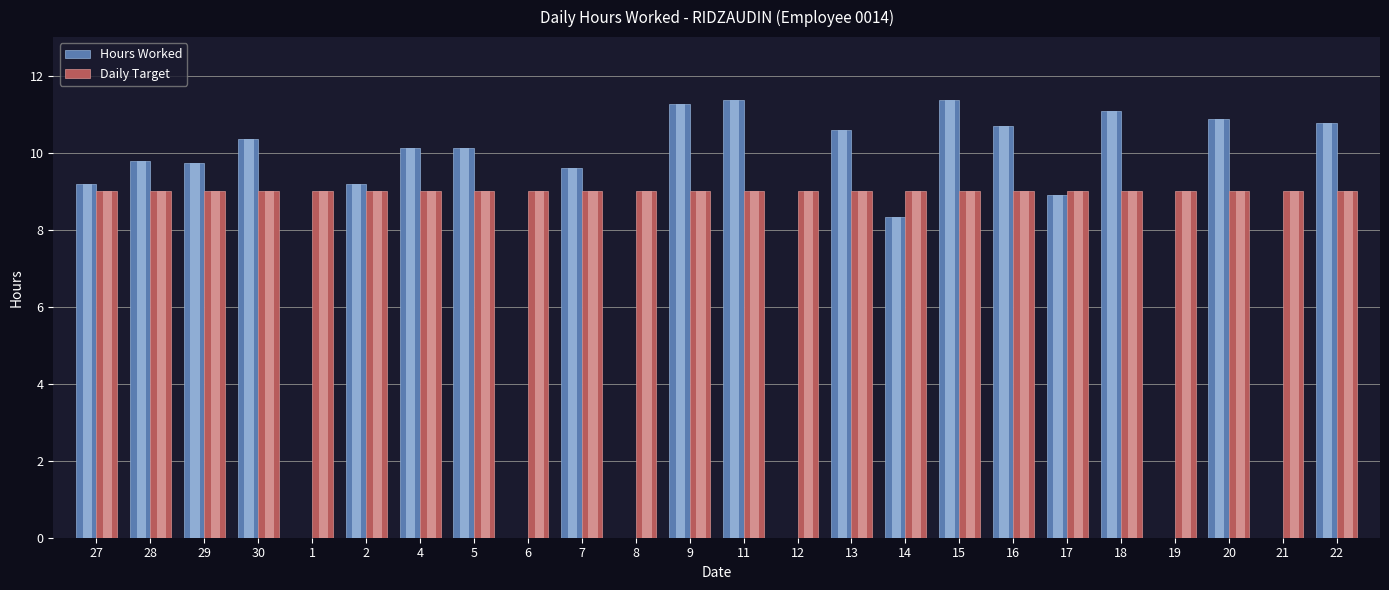

What position from the left is 12?

14